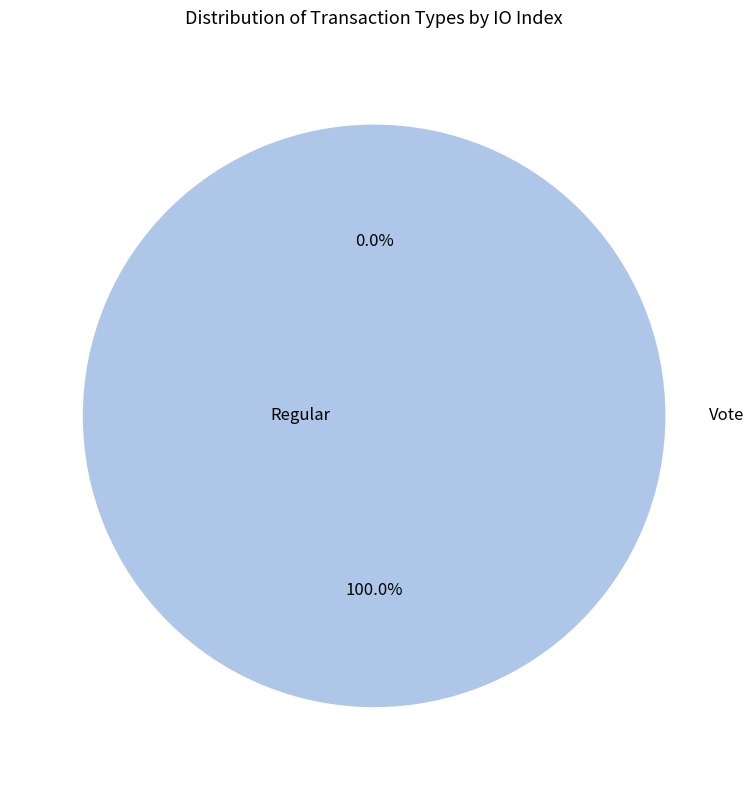

Does any single category account for the majority?

Yes